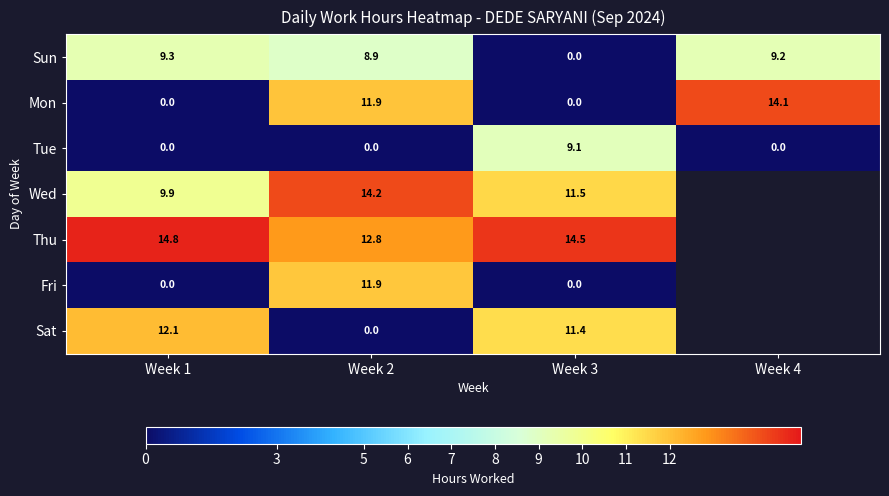

Which series changed the most between Week 1 and Week 2?

Sat